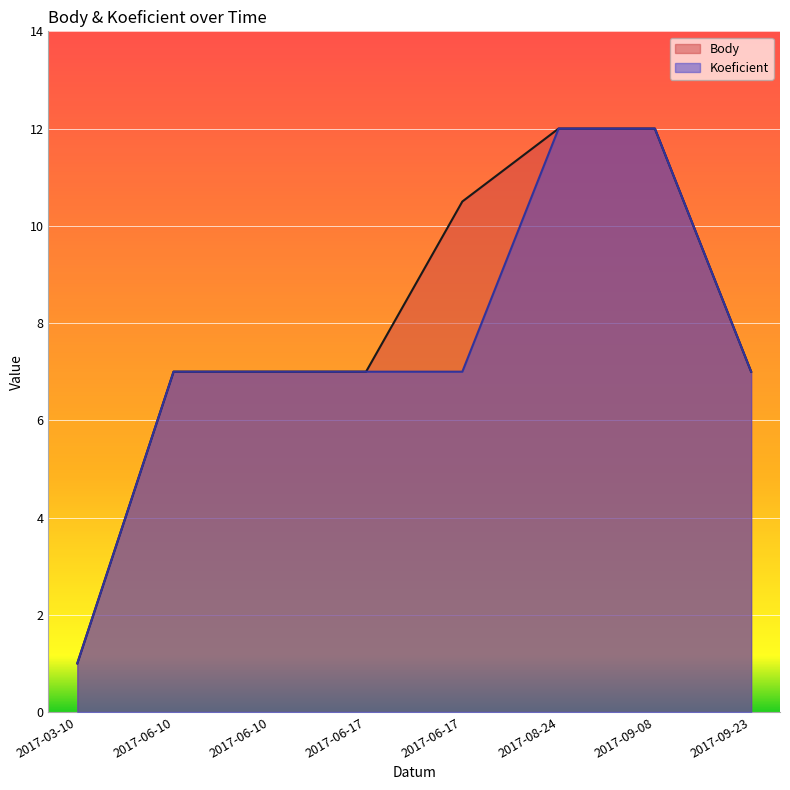

Rank the series by their average value, from lowest to highest.

Koeficient, Body